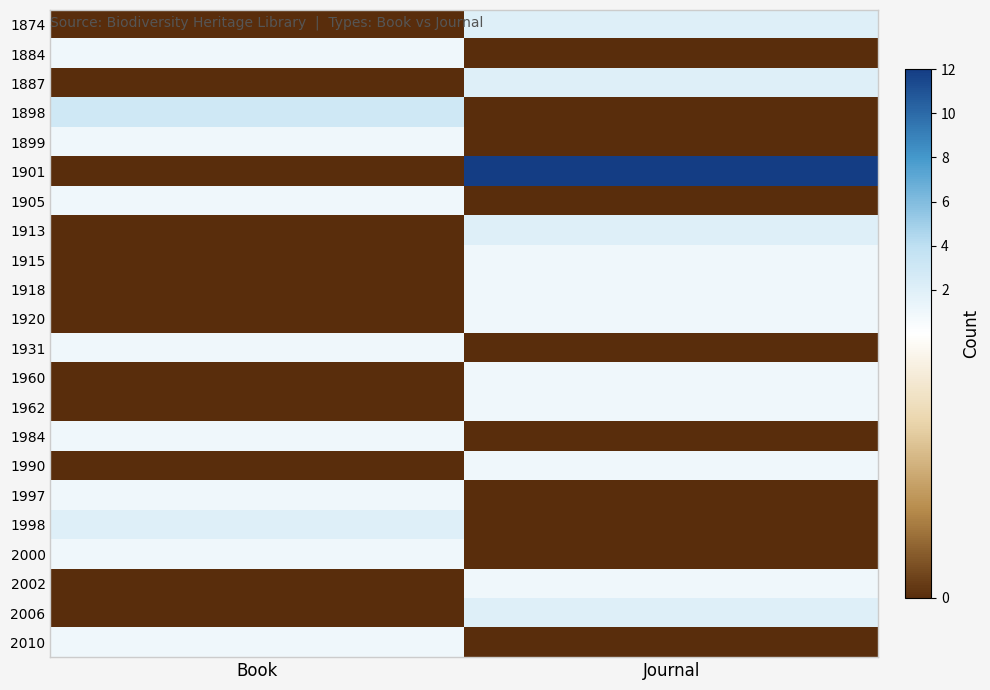

Reading left to right, extract all data points from this chart.

1874: Book=0	Journal=2
1884: Book=1	Journal=0
1887: Book=0	Journal=2
1898: Book=3	Journal=0
1899: Book=1	Journal=0
1901: Book=0	Journal=12
1905: Book=1	Journal=0
1913: Book=0	Journal=2
1915: Book=0	Journal=1
1918: Book=0	Journal=1
1920: Book=0	Journal=1
1931: Book=1	Journal=0
1960: Book=0	Journal=1
1962: Book=0	Journal=1
1984: Book=1	Journal=0
1990: Book=0	Journal=1
1997: Book=1	Journal=0
1998: Book=2	Journal=0
2000: Book=1	Journal=0
2002: Book=0	Journal=1
2006: Book=0	Journal=2
2010: Book=1	Journal=0